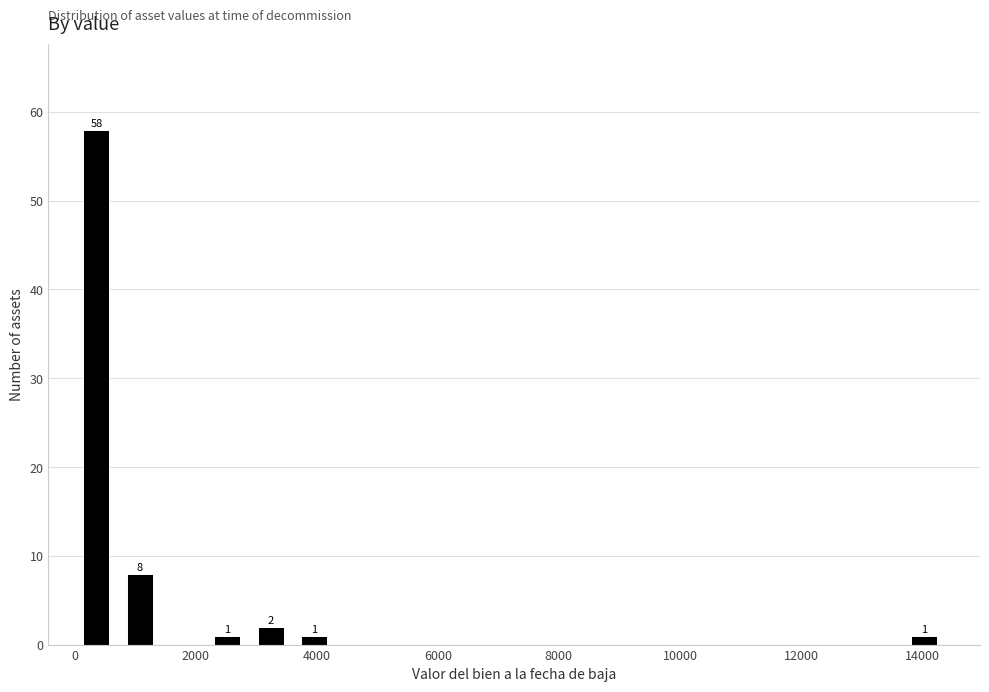

Around what value on the x-axis is the tallest bar? Give the approximate position of its centre, as read against the axis.

400